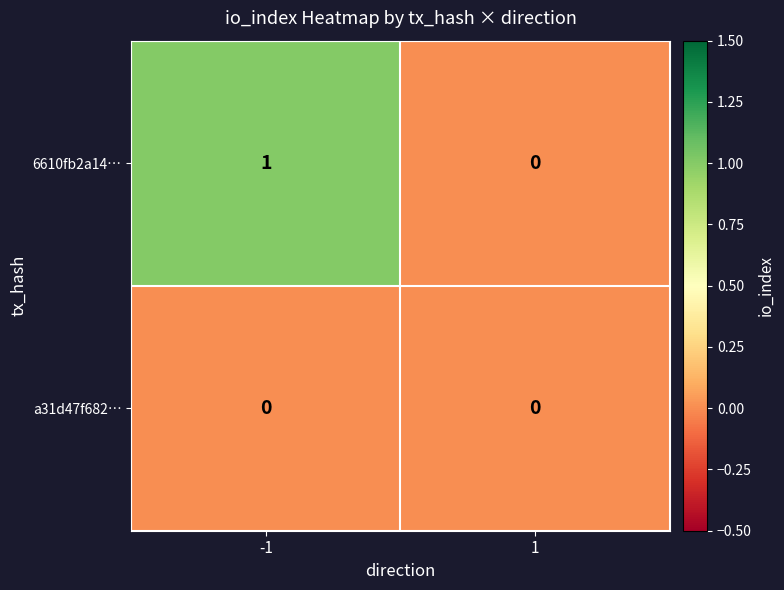

List the series in order of their peak value, lowest first.

a31d47f682…, 6610fb2a14…